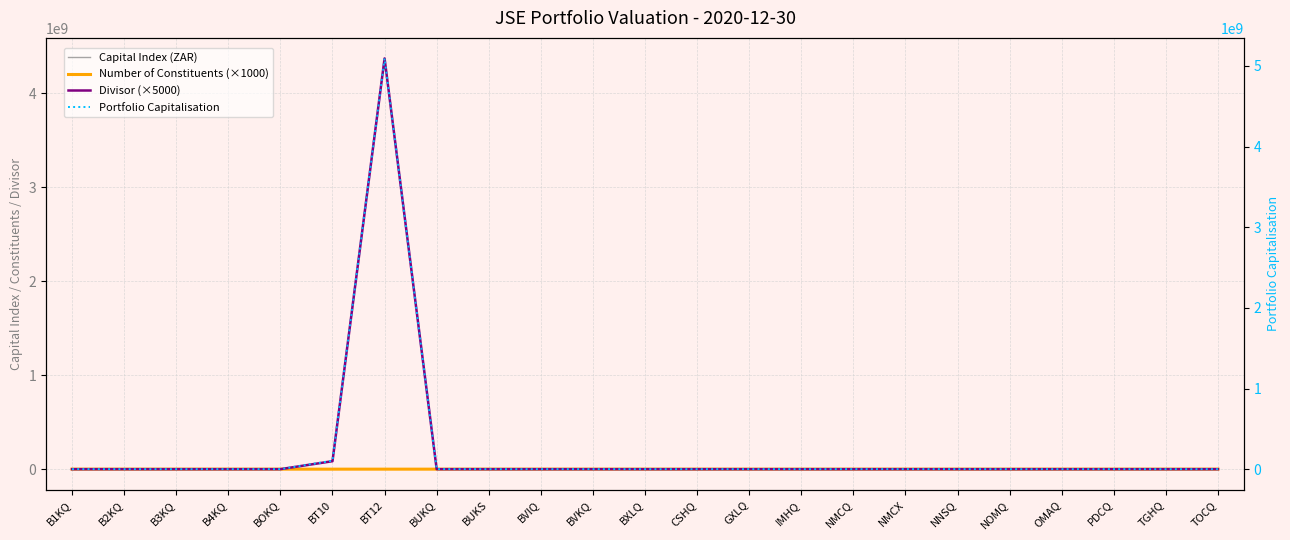

Which series has the largest range (max minus min)?

Portfolio Capitalisation